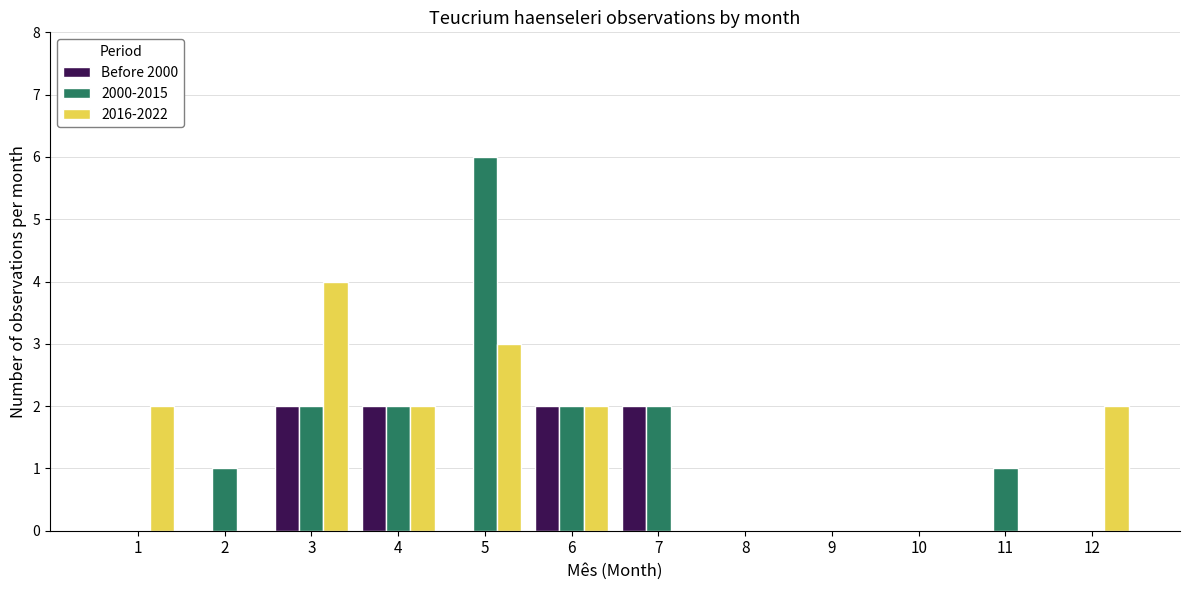

What is the maximum value for 2000-2015?

6